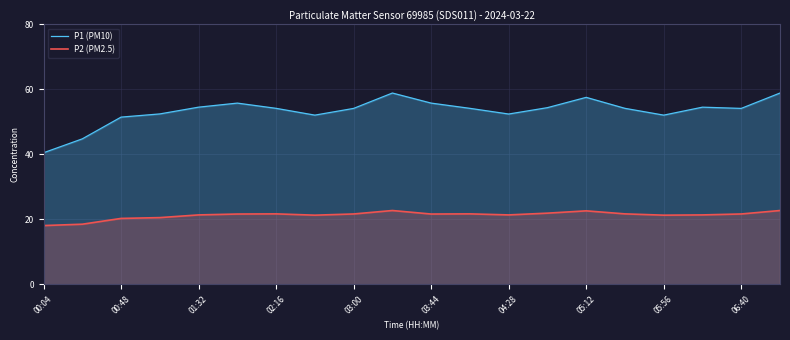

True or false: P1 (PM10) has more than 2 interior local peaks.

True